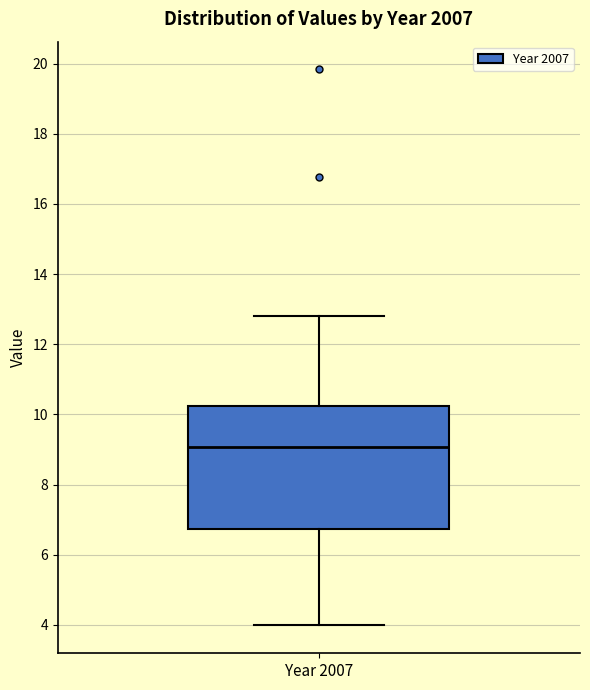

Transcribe this box plot: give where the median line is, the range the box spans, and where the two whiskers end, as read against the y-axis. The values are not printed on the chart, so give them approximately, as read against the axis.

median 9.0, box 6.8 to 10.2, whiskers 4.0 to 12.8